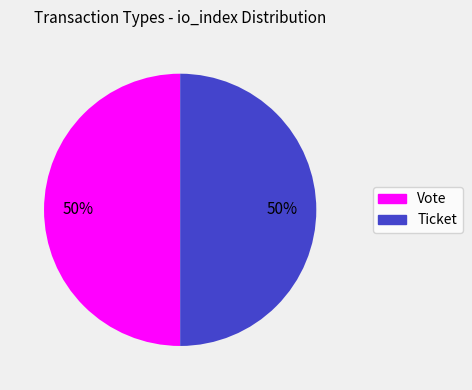

To the nearest percent, what is the difference between the Ticket and Vote slice percentages?

0%